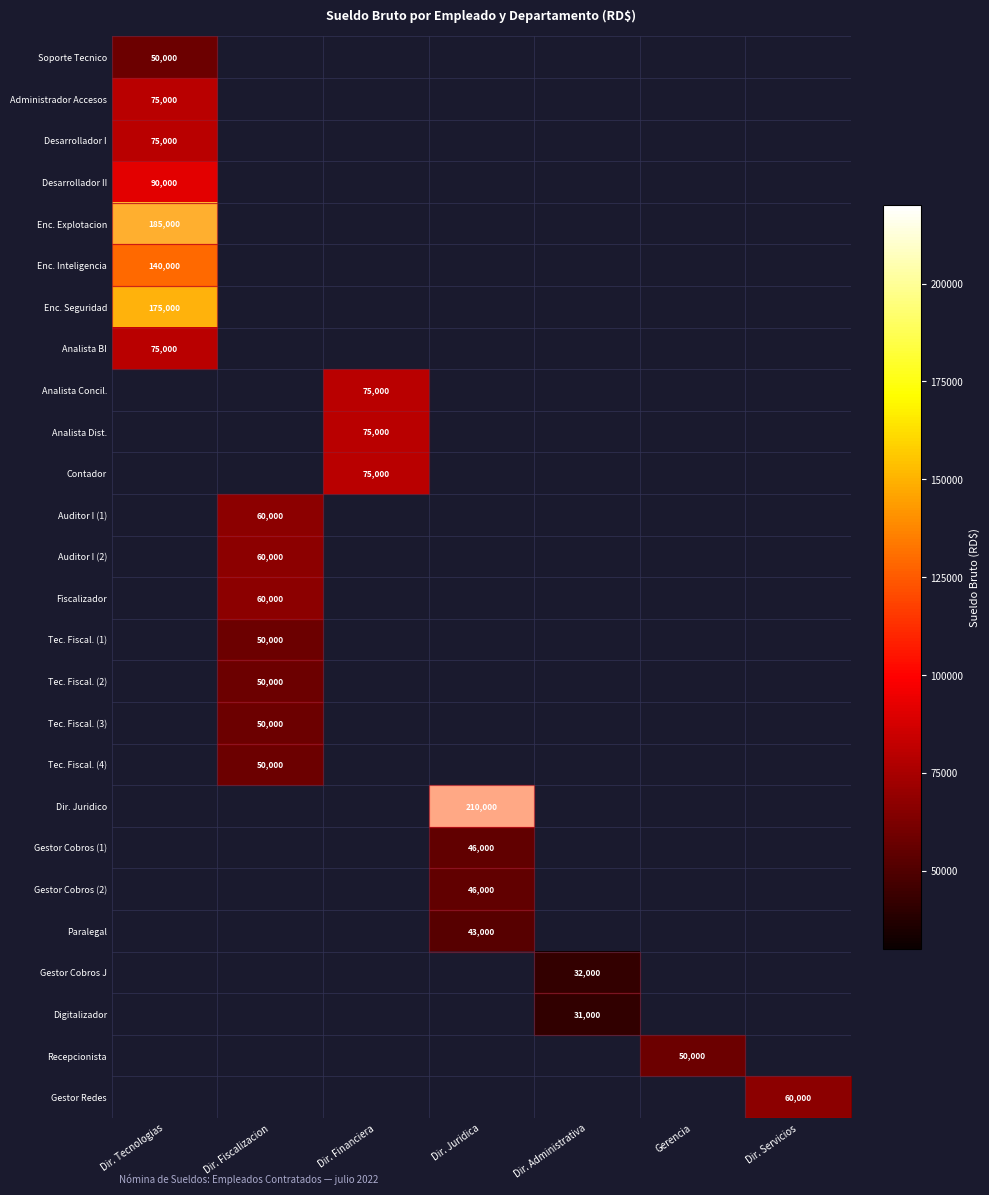

Which label corresponds to the smallest value in the chart?

Dir. Administrativa